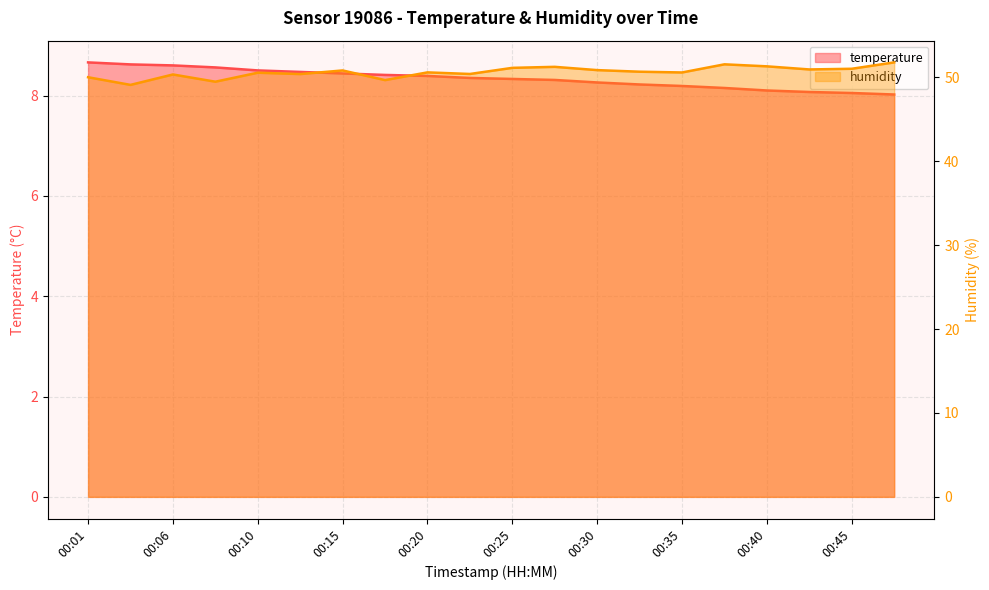

How many distinct data groups are displayed?

2